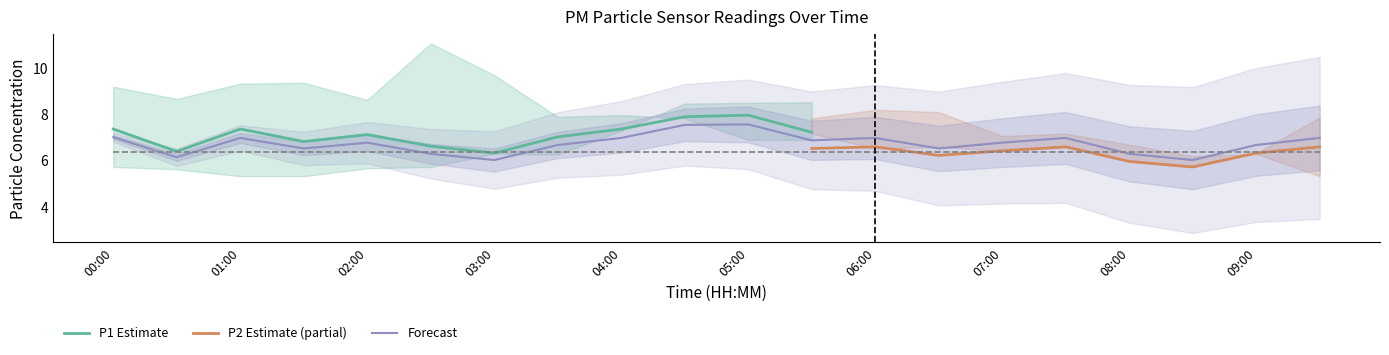

What is the minimum value for P1 Estimate?

6.3